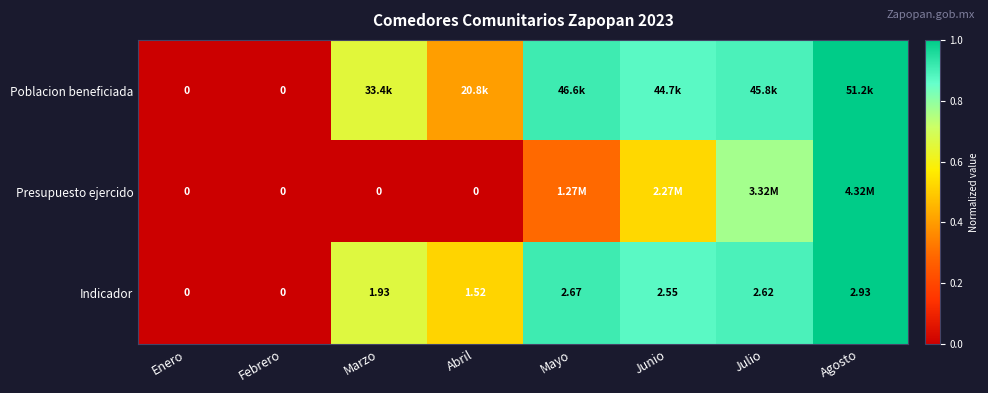

Which category has the highest value in the Indicador series?

Agosto